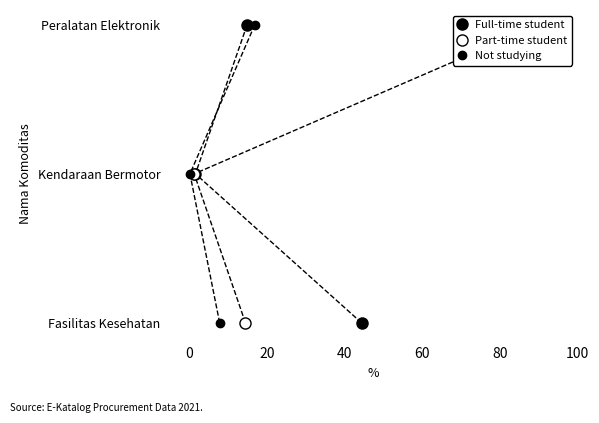

Between 0 and 40, which is larger?

40